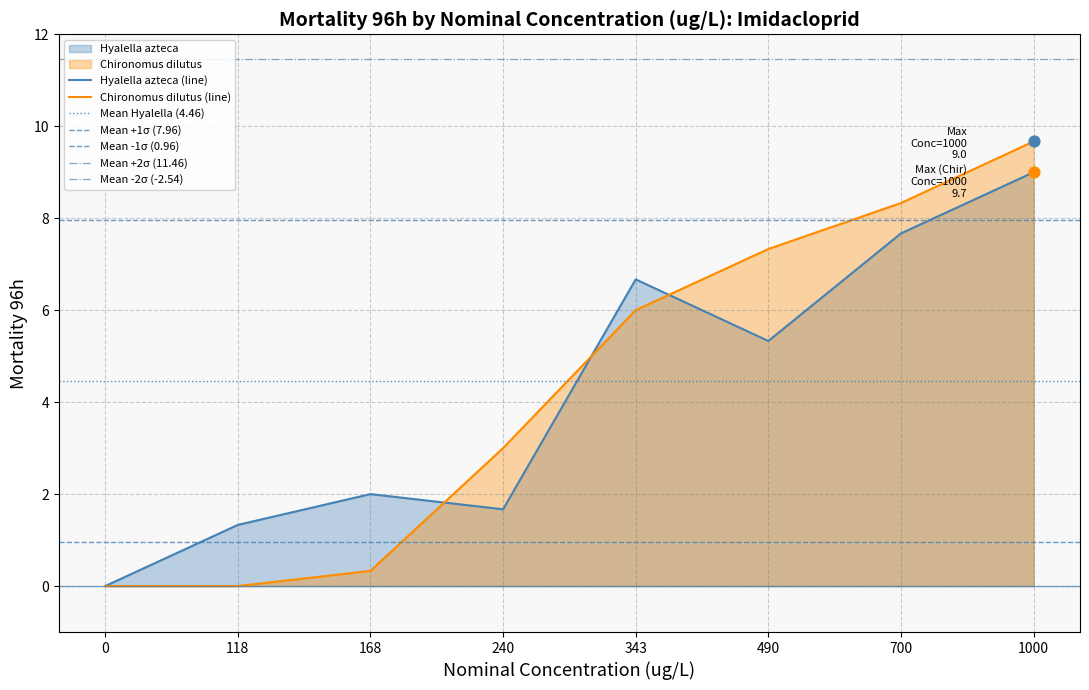

What are all the series names shown in the legend?

Hyalella azteca, Chironomus dilutus